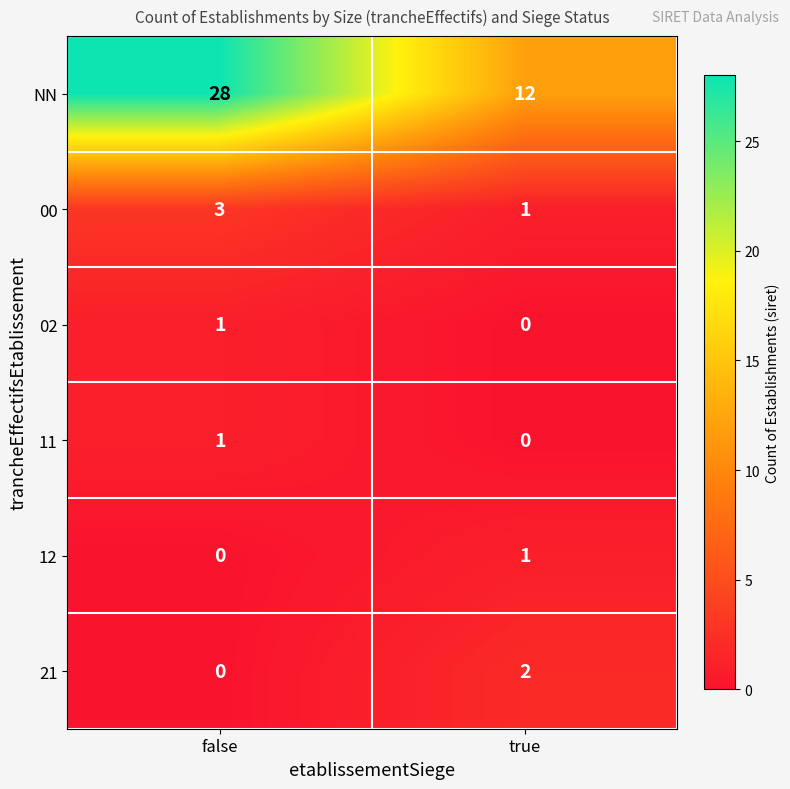

How many categories are shown in the chart?

2